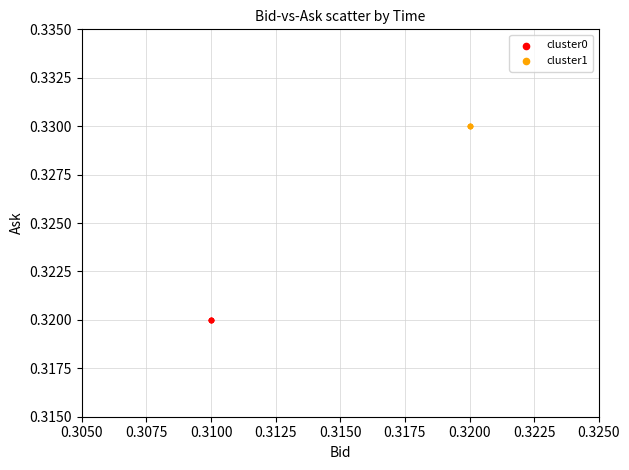

Which series contains the highest Y value?

cluster1